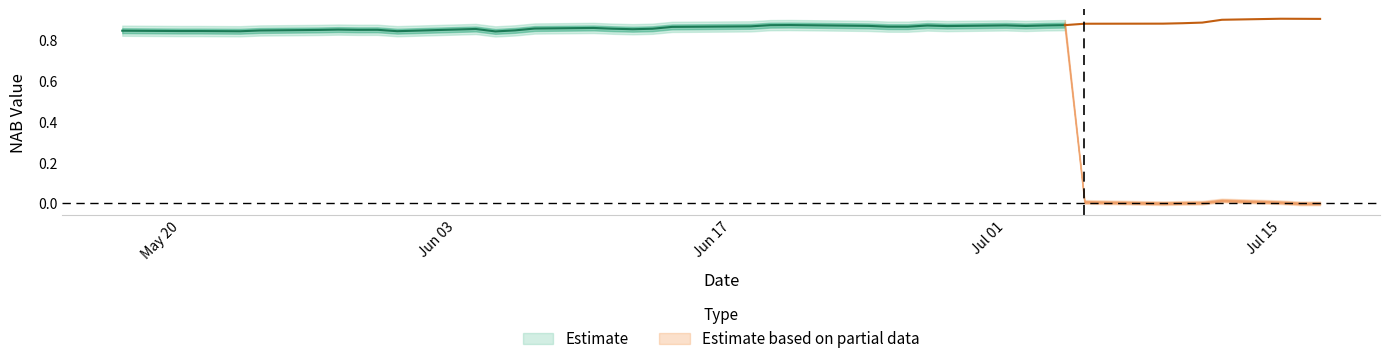

The value of NAB at 11-06-2024 is 0.9. True or false?

True